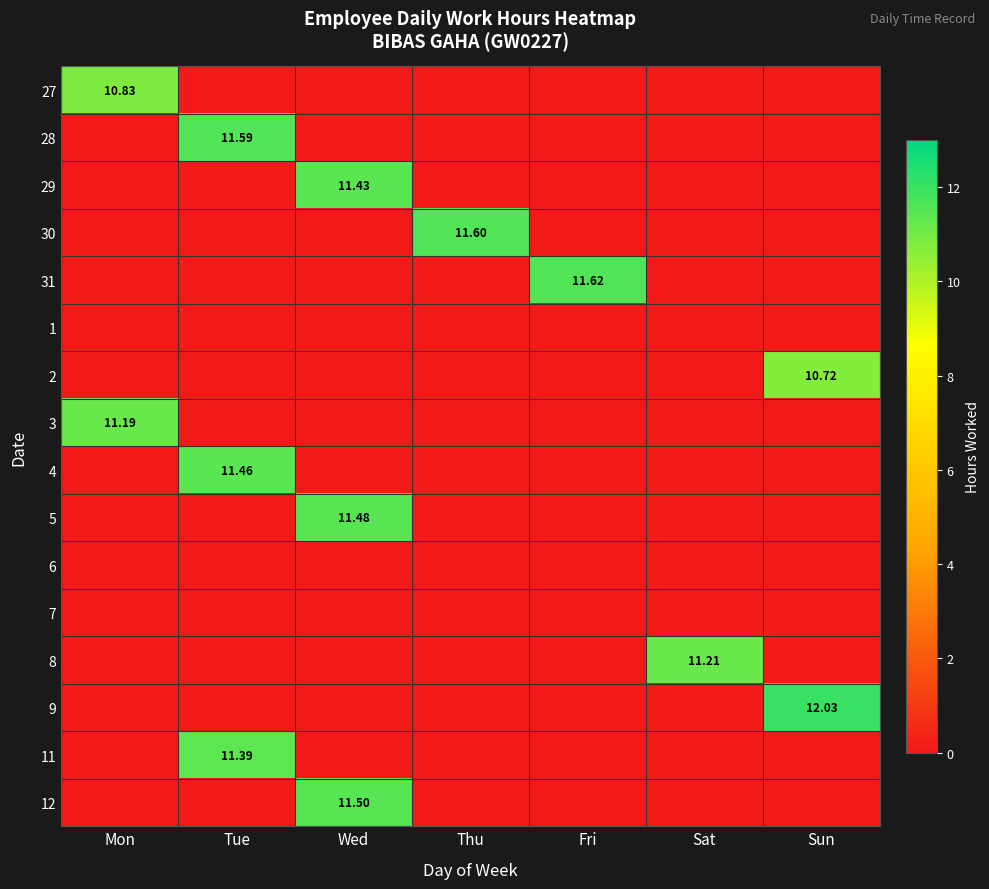

What is the sum of all 31 values?

11.6